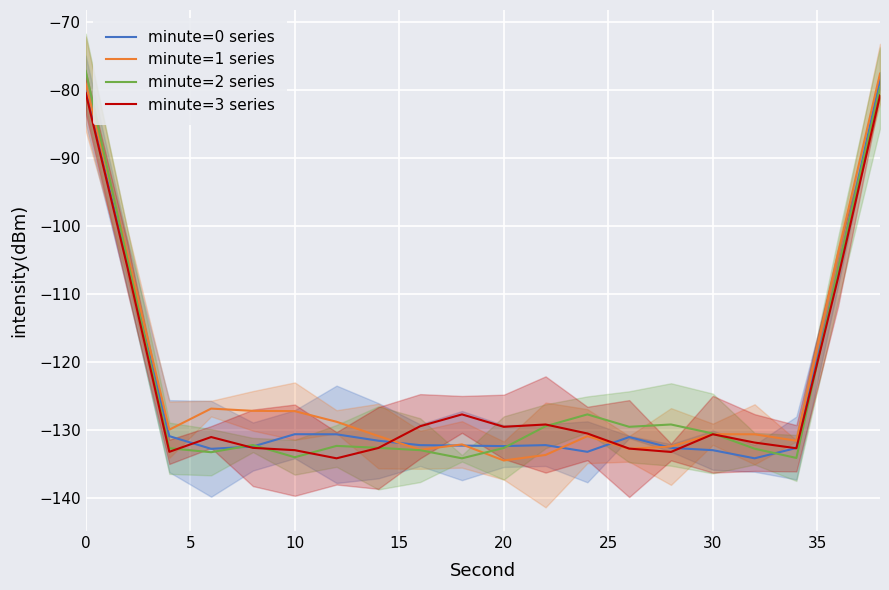

What is the lowest value of the minute=1 series series?

-134.4